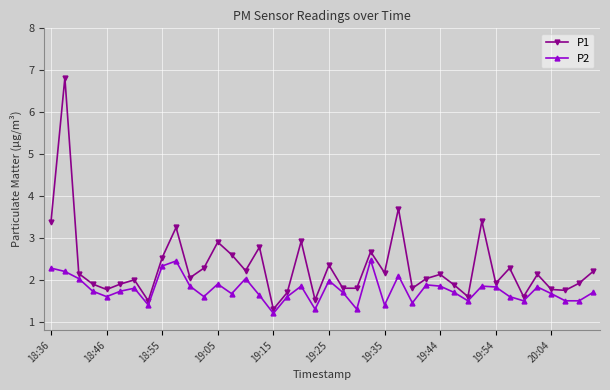

What is the value of the P2 point at the 8th from the left?

1.4